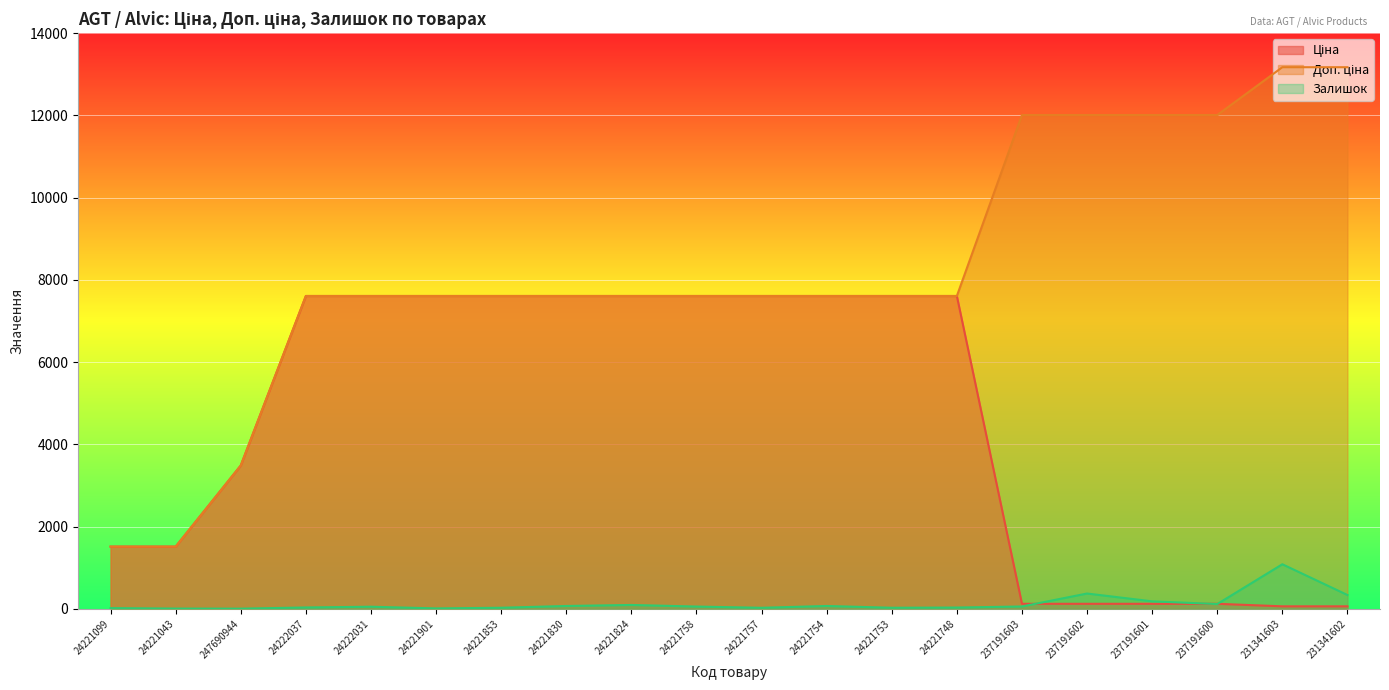

Reading right to left, list all the values displayed in this chart.

Ціна: 58.5	58.5	120.1	120.1	120.1	120.1	7607.2	7607.2	7607.2	7607.2	7607.2	7607.2	7607.2	7607.2	7607.2	7607.2	7607.2	3484.5	1510.8	1510.8
Доп. ціна: 13171.5	13171.5	12009.0	12009.0	12009.0	12009.0	7607.2	7607.2	7607.2	7607.2	7607.2	7607.2	7607.2	7607.2	7607.2	7607.2	7607.2	3484.5	1511.0	1511.0
Залишок: 334.0	1082.0	114.0	180.0	370.0	55.0	29.0	24.0	67.0	23.0	53.0	92.0	67.0	24.0	8.0	49.0	31.0	2.0	4.0	16.0